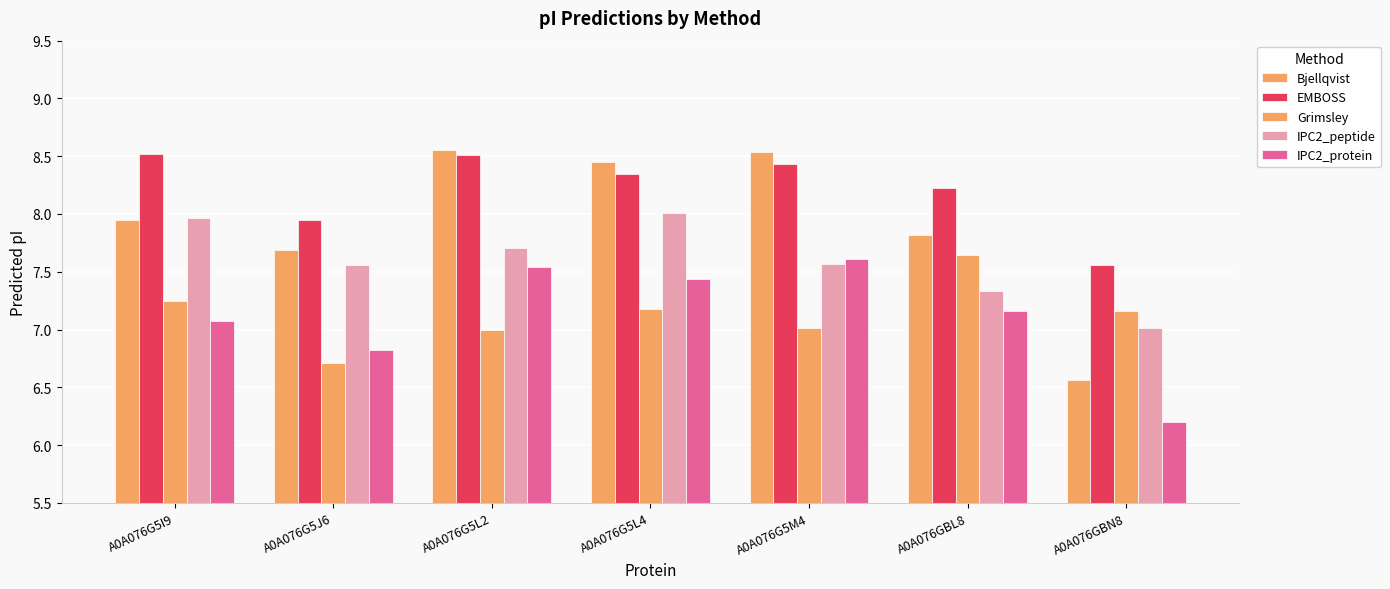

What is the maximum value for IPC2_peptide?

8.0